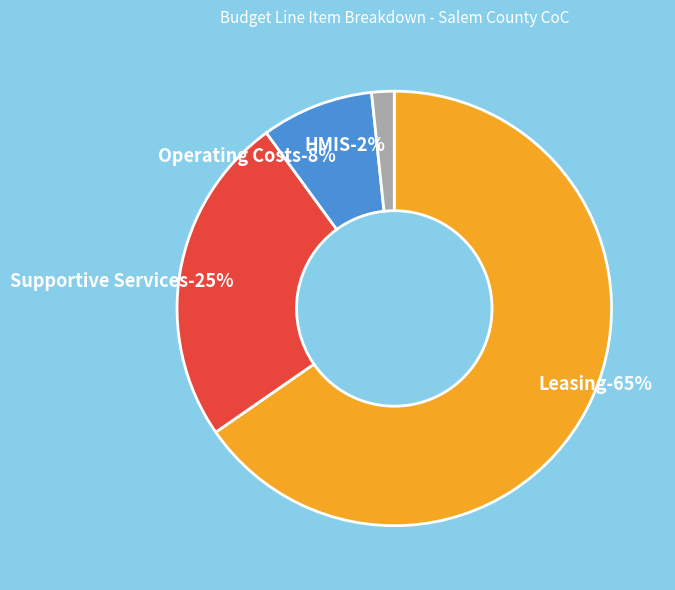

Is there any slice that represents more than half of the pie?

Yes